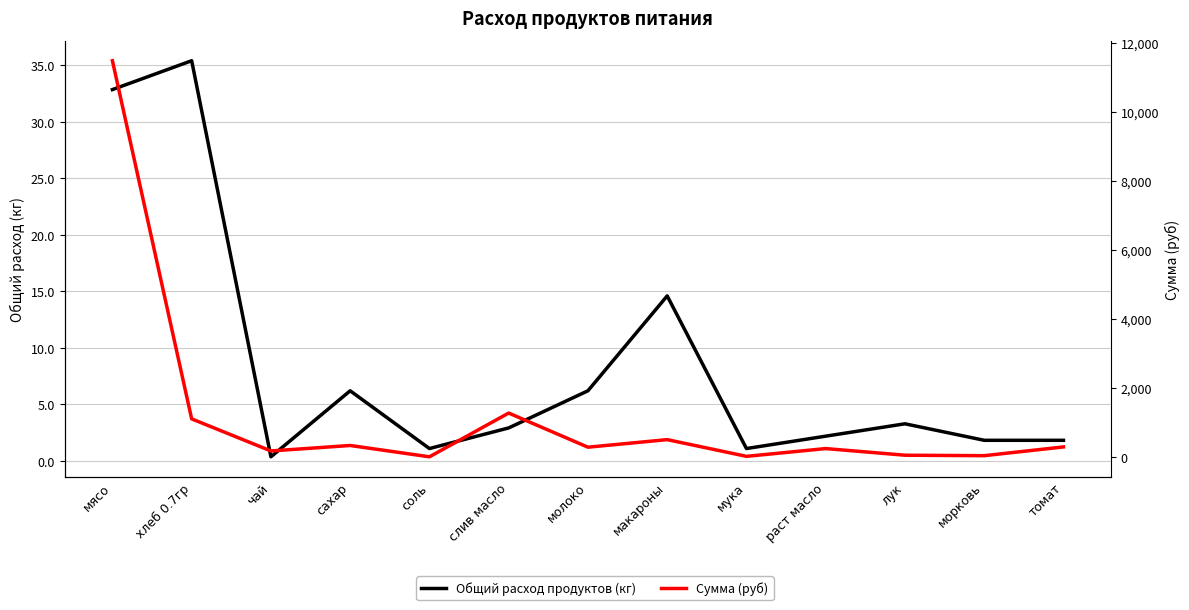

List the series in order of their peak value, lowest first.

Общий расход продуктов (кг), Сумма (руб)